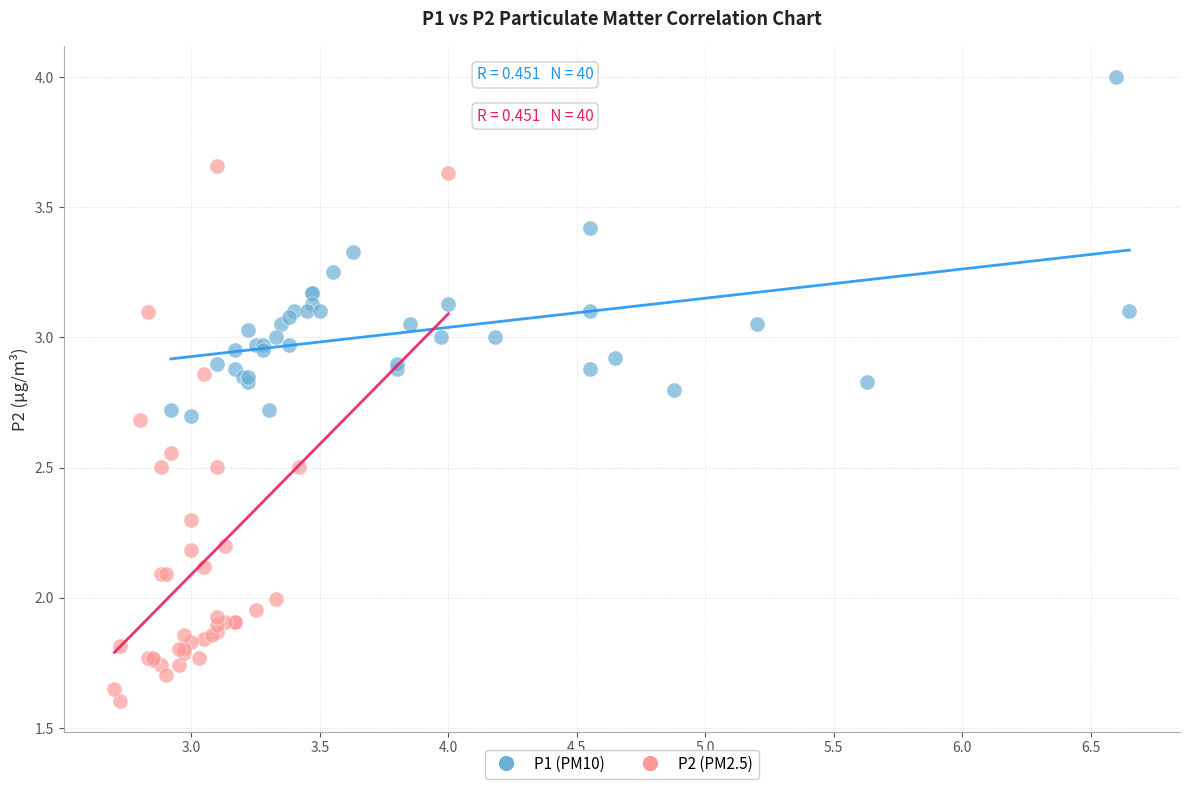

Which series has the largest Y range (max minus min)?

P2 (PM2.5)